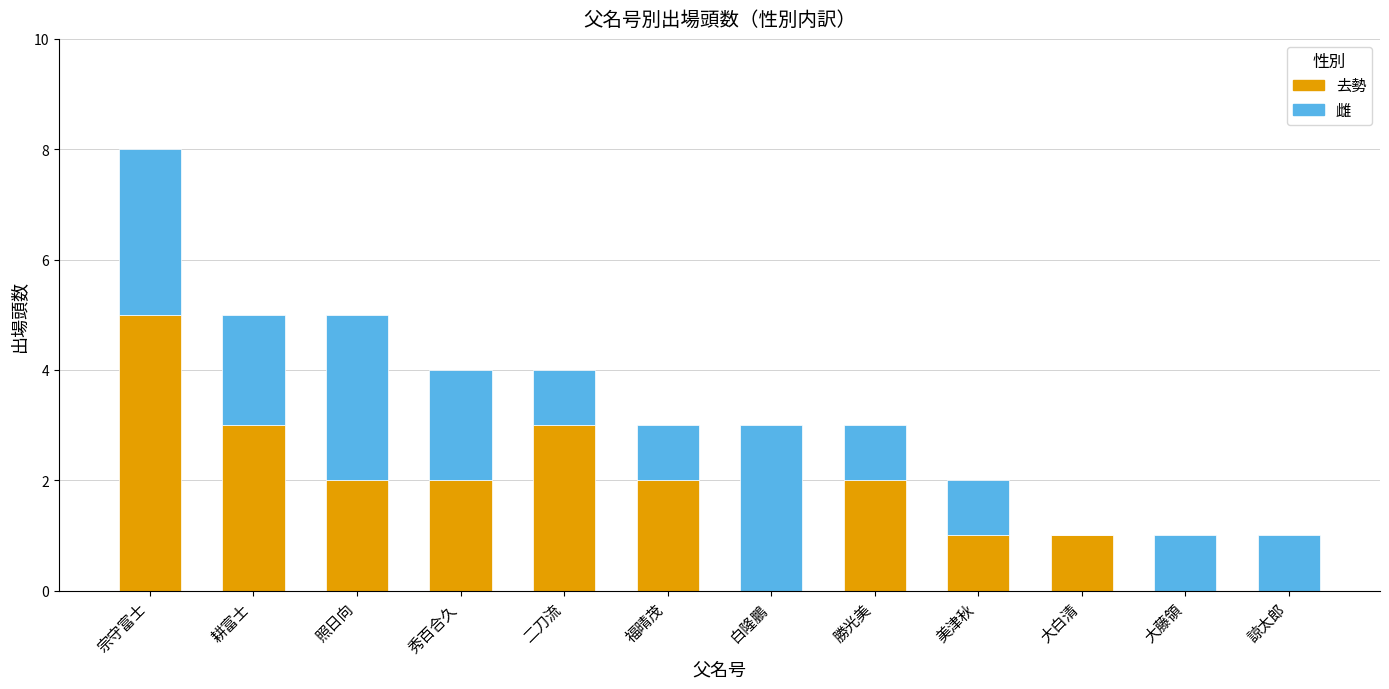

Does the chart contain stacked bars?

Yes